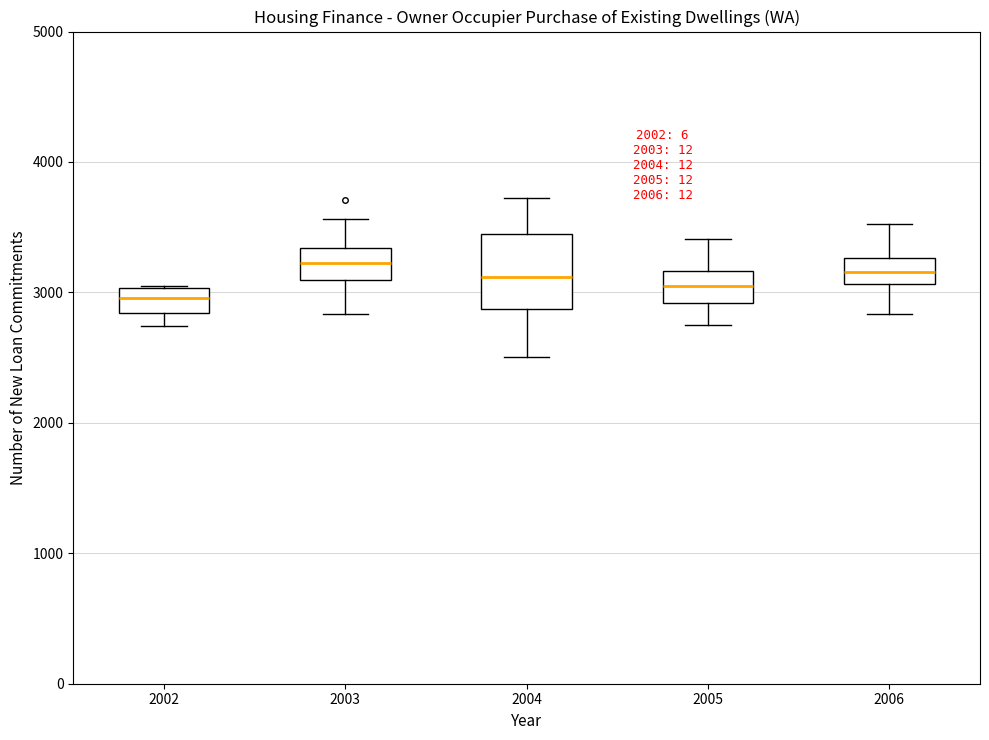

Reading left to right, read every box against the y-axis: the position of its median line, the range the box covers, and the ends of its whiskers. The values are not printed on the chart, so give them approximately, as read against the axis.

2002: median 3000 (inside the box), box 2800 to 3000, whiskers 2700 to 3100
2003: median 3200, box 3100 to 3300, whiskers 2800 to 3600
2004: median 3100, box 2900 to 3400, whiskers 2500 to 3700
2005: median 3100, box 2900 to 3200, whiskers 2800 to 3400
2006: median 3200, box 3100 to 3300, whiskers 2800 to 3500